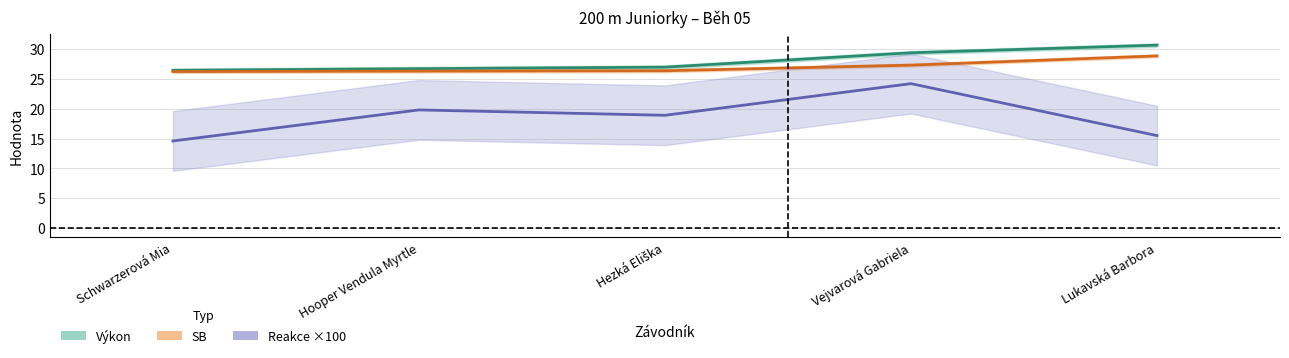

The value of SB at Schwarzerová Mia is 26.2. True or false?

True